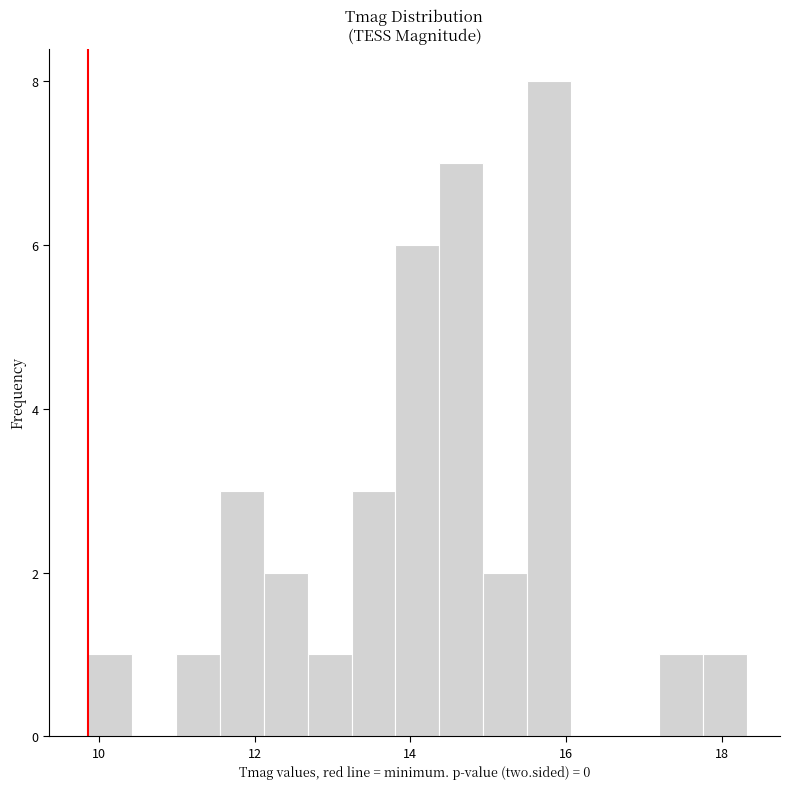

Around what value on the x-axis is the tallest bar? Give the approximate position of its centre, as read against the axis.

15.8